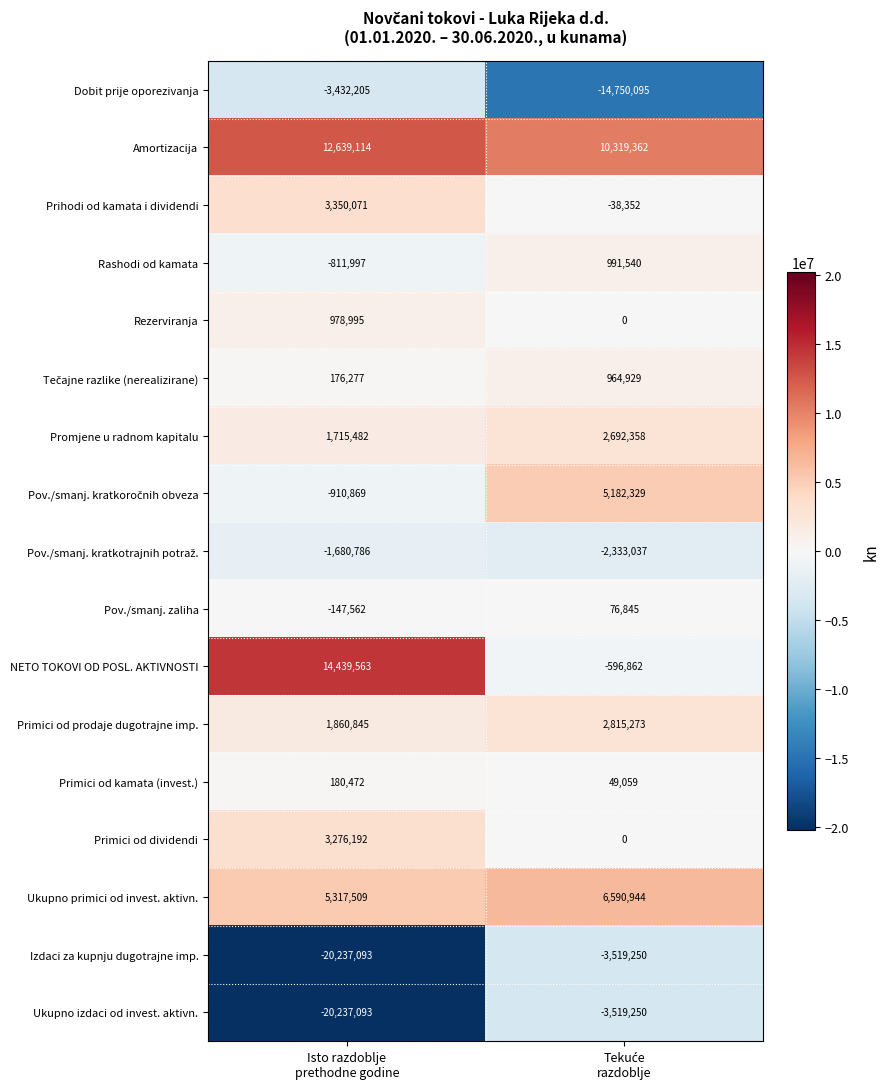

What is the sum of all Amortizacija values?

22958476